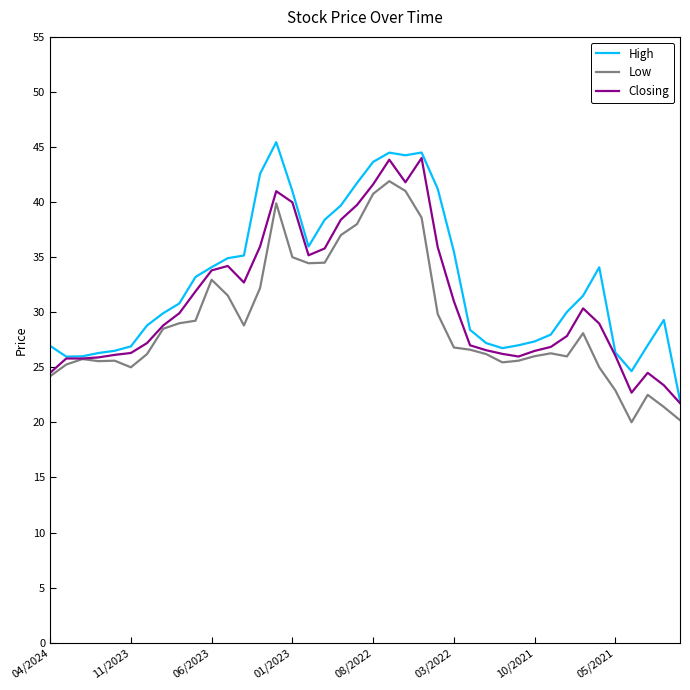

What is the highest value of the High series?

45.4